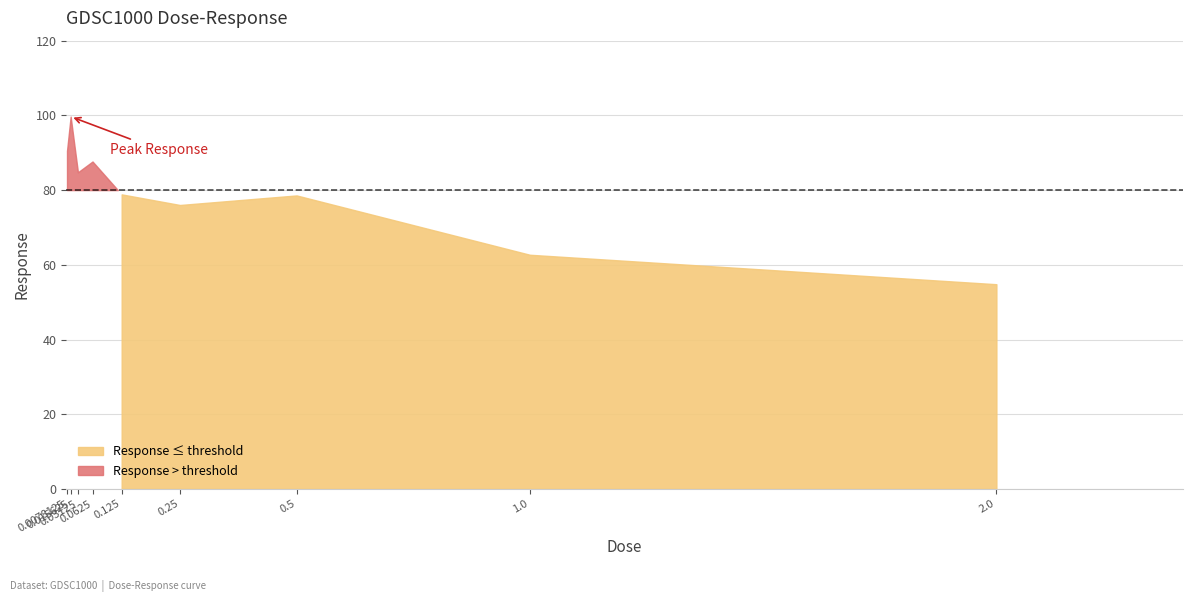

What is the value of the 8th point from the left?

62.7